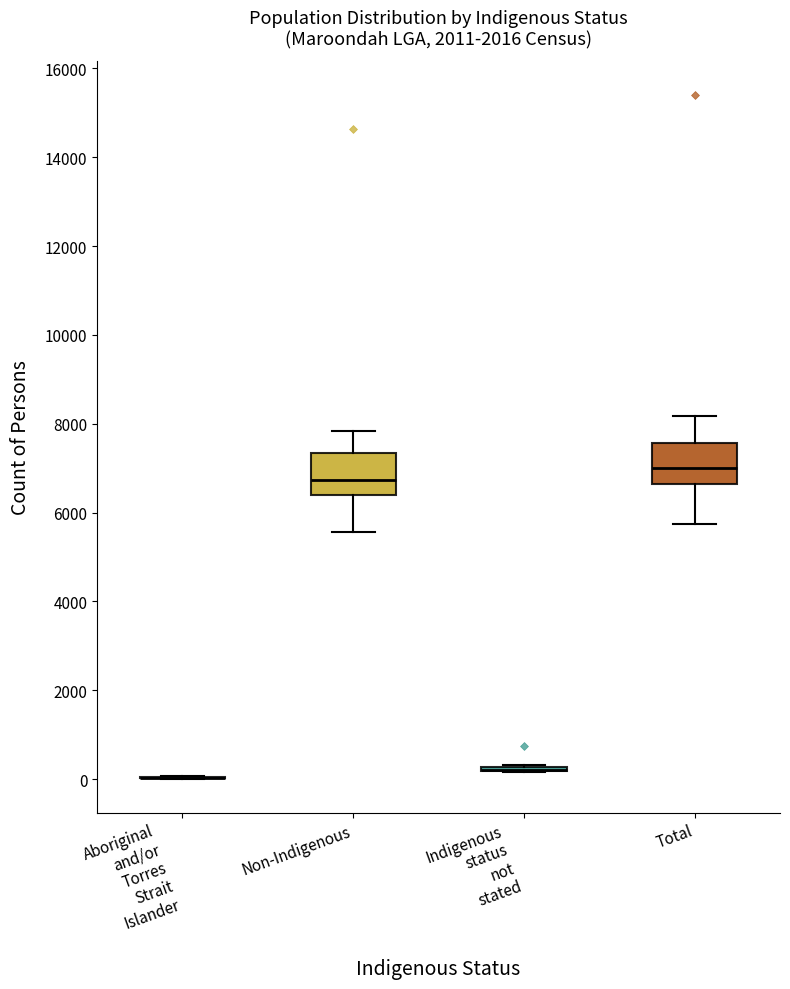

Reading left to right, transcribe this box plot: for each box, give where its median line is, the range the box spans, and where its two whiskers end, as read against the y-axis. The values are not printed on the chart, so give them approximately, as read against the axis.

Aboriginal and/or Torres Strait Islander: box collapsed to a line at 0, whiskers 0 to 0
Non-Indigenous: median 6800, box 6400 to 7400, whiskers 5600 to 7800
Indigenous status not stated: box collapsed to a line at 200, whiskers 200 to 400
Total: median 7000, box 6600 to 7600, whiskers 5800 to 8200